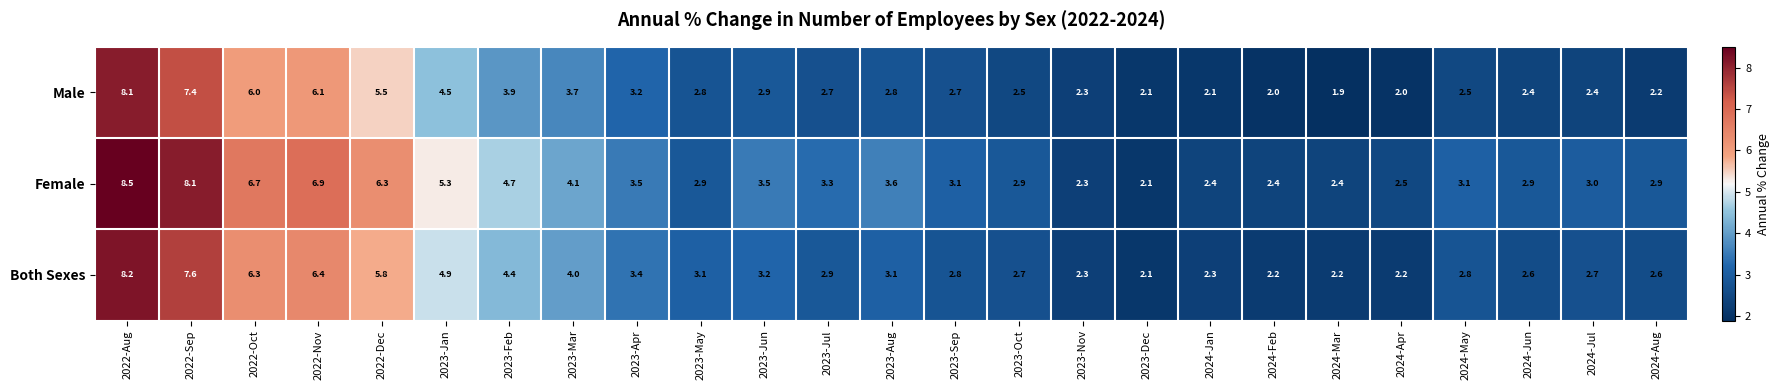

What is the difference between the highest and lowest values at 2024-May?

0.6